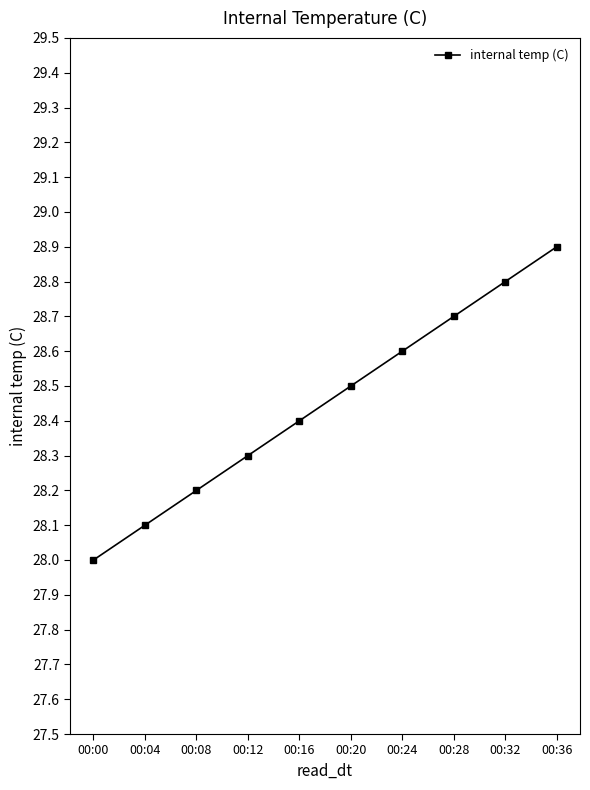

Where is the data nearest to the value 28?

00:00